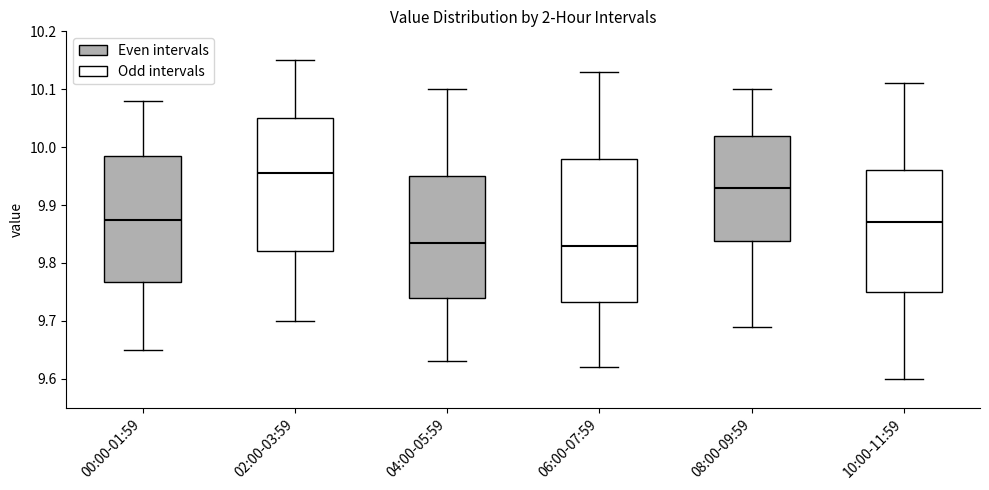

Where does the median line of the box for 10:00-11:59 sit on the y-axis? The values are not printed on the chart, so give them approximately, as read against the axis.

9.87